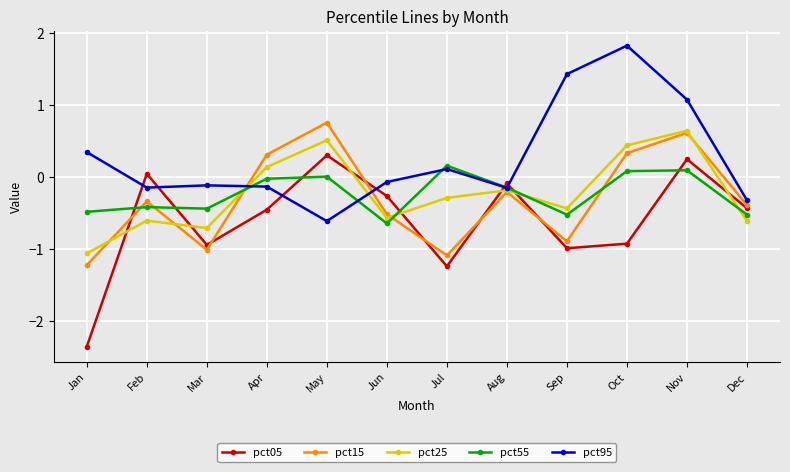

How many values in the pct15 series are below 0?

8